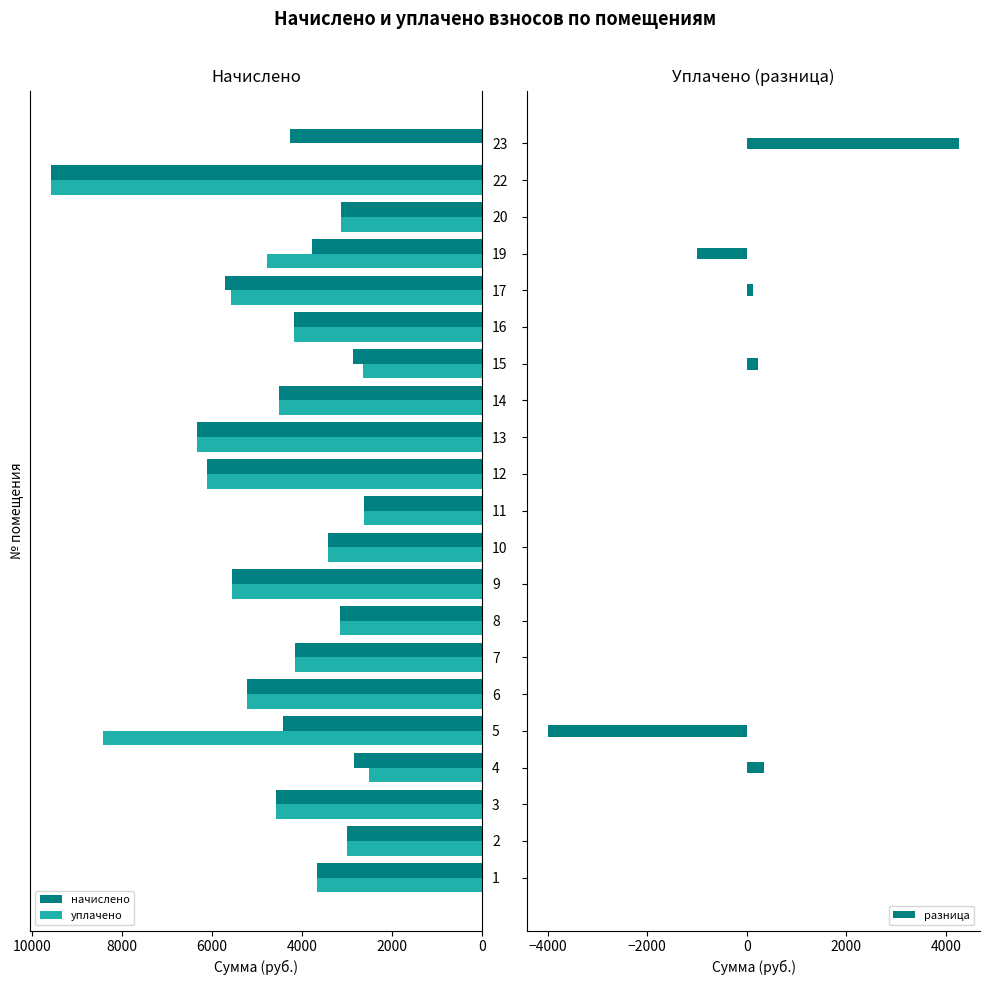

What is the difference between the maximum and second lowest values in the разница series?

5277.6